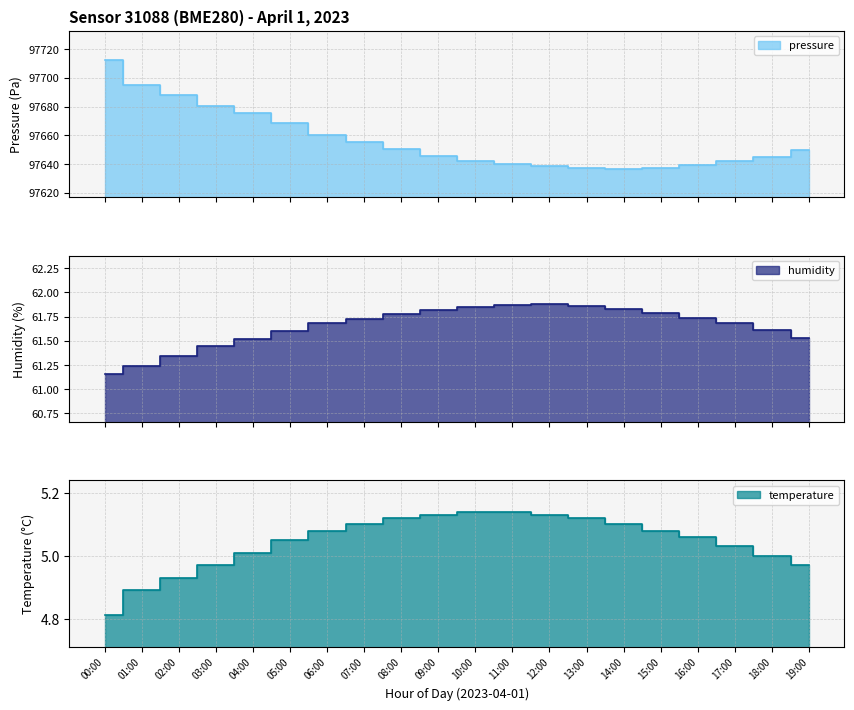

Reading left to right, transcribe all the data shown in this chart.

pressure: 97712.7	97694.9	97688.1	97680.5	97675.3	97668.9	97660.1	97655.4	97650.2	97645.8	97642.3	97640.1	97638.5	97637.2	97636.8	97637.5	97639.1	97641.8	97645.2	97649.6
humidity: 61.2	61.2	61.3	61.5	61.5	61.6	61.7	61.7	61.8	61.8	61.9	61.9	61.9	61.9	61.8	61.8	61.7	61.7	61.6	61.5
temperature: 4.8	4.9	4.9	5.0	5.0	5.0	5.1	5.1	5.1	5.1	5.1	5.1	5.1	5.1	5.1	5.1	5.1	5.0	5.0	5.0